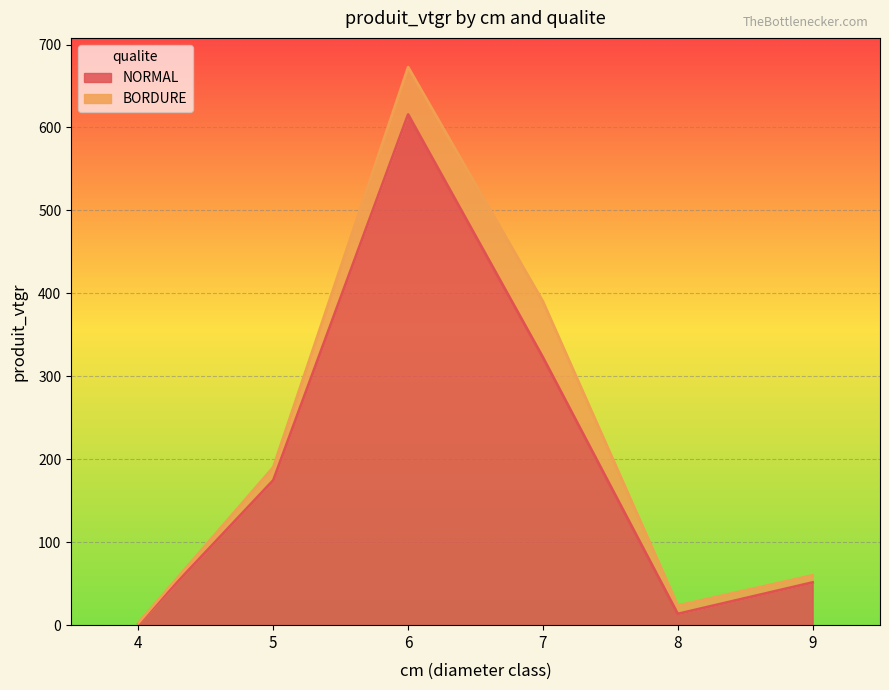

Does the chart display data point markers on the line(s)?

No